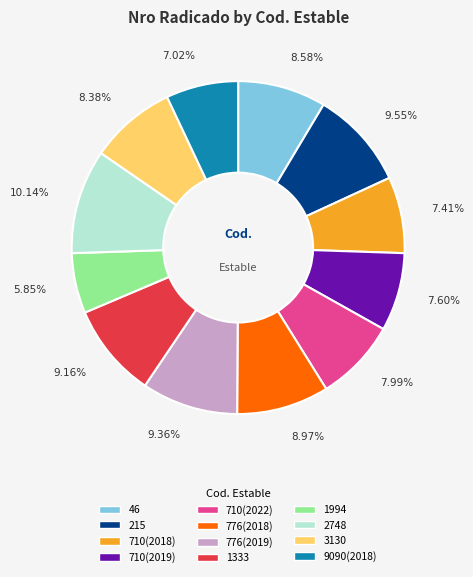

To the nearest percent, what is the difference between the largest and smallest slice percentages?

4%